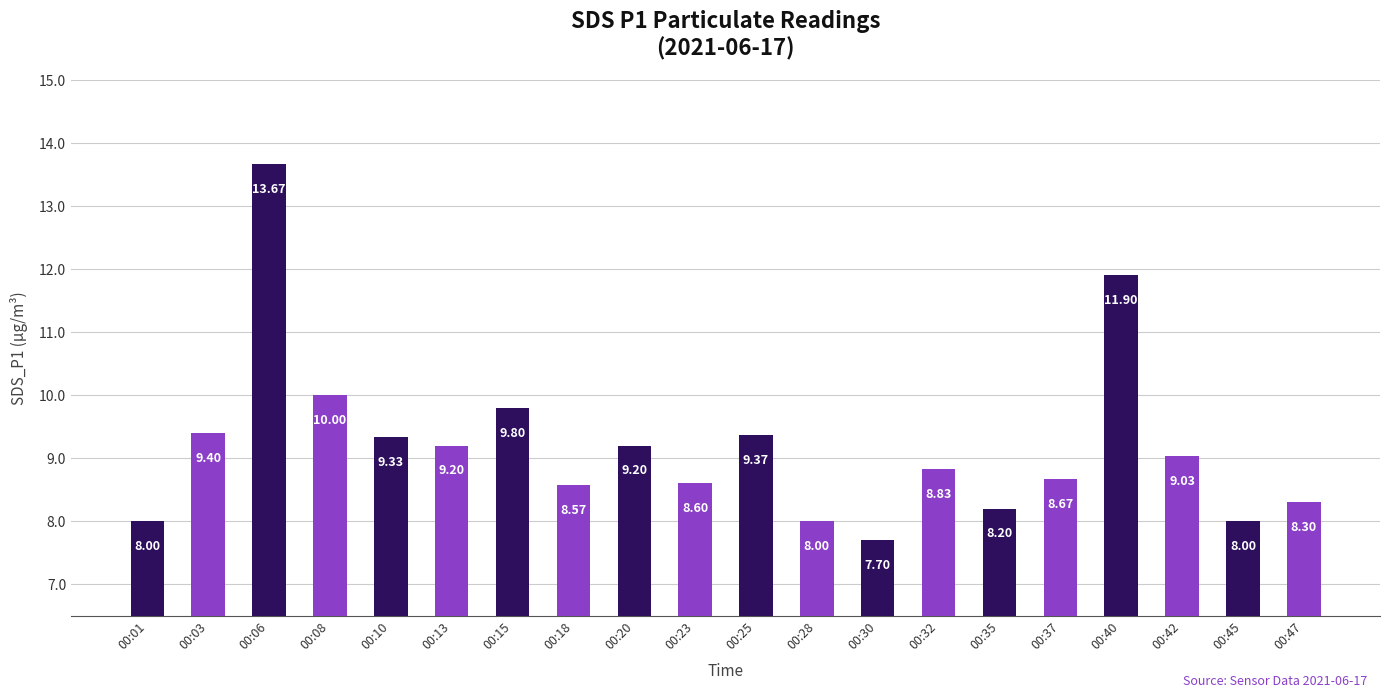

How many bars are there in total?

20